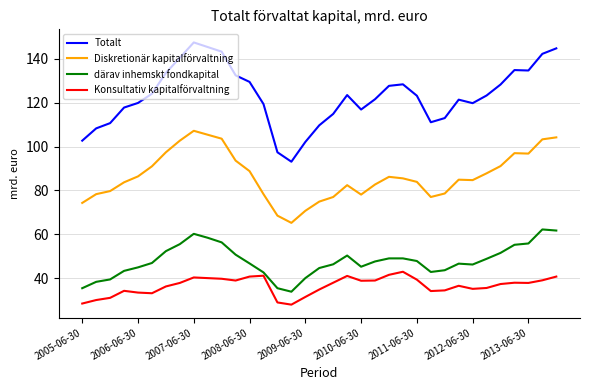

What is the difference between the maximum and minimum values in the Konsultativ kapitalförvaltning series?

15.0